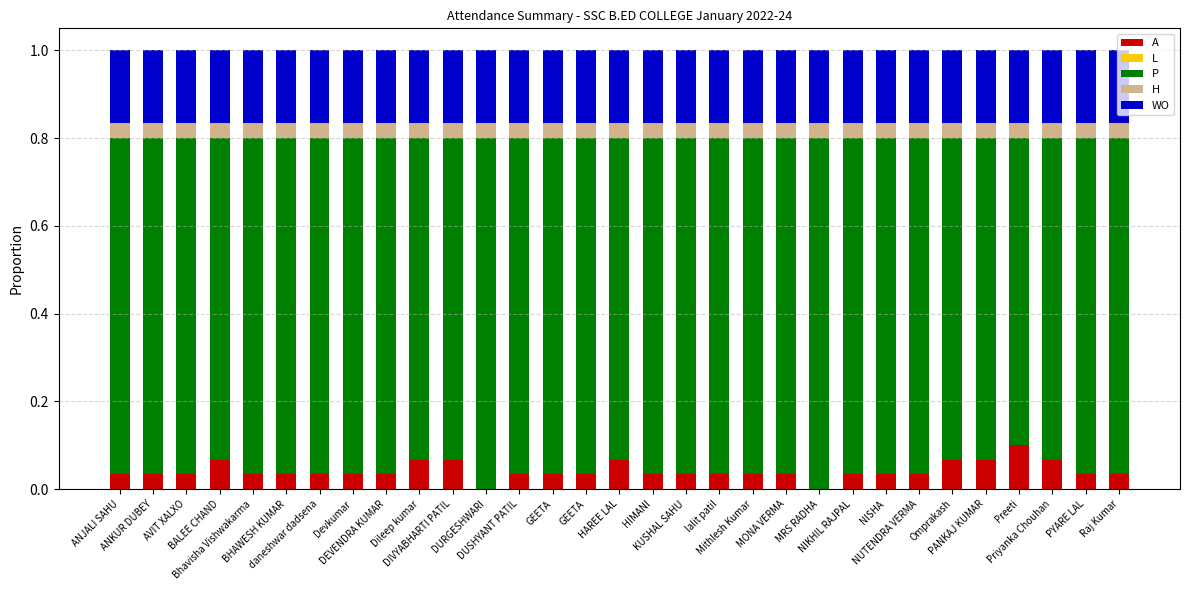

At which label is WO closest to 0?

ANJALI SAHU